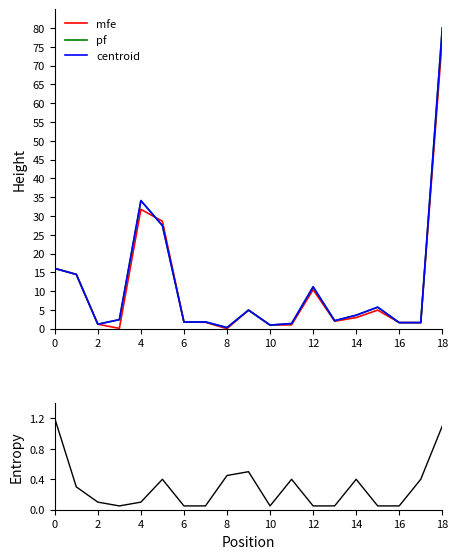

What is the maximum value for mfe?

77.3